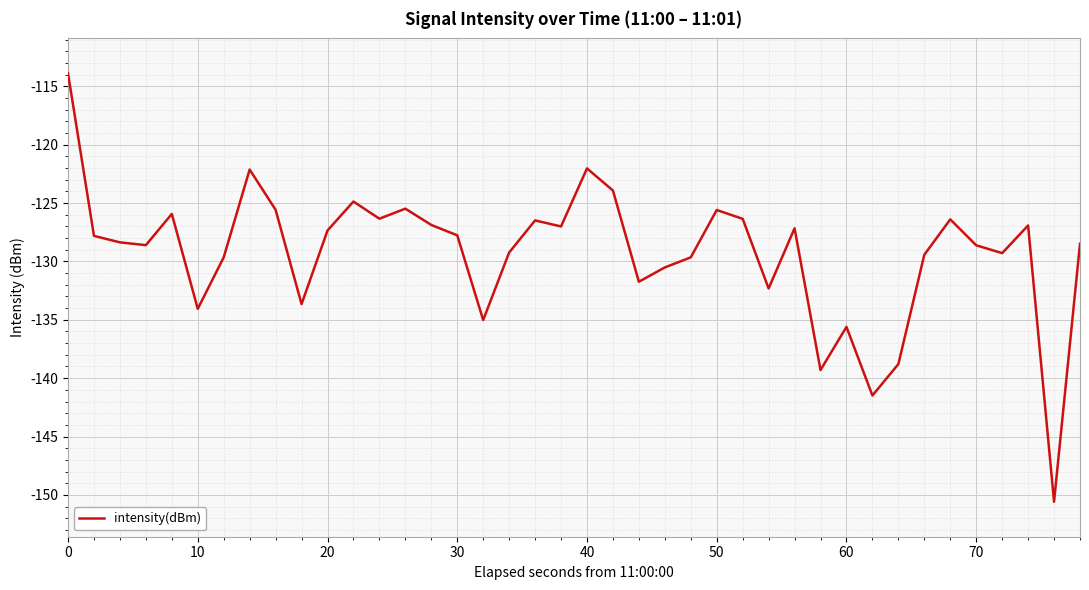

Does the chart display data point markers on the line(s)?

No